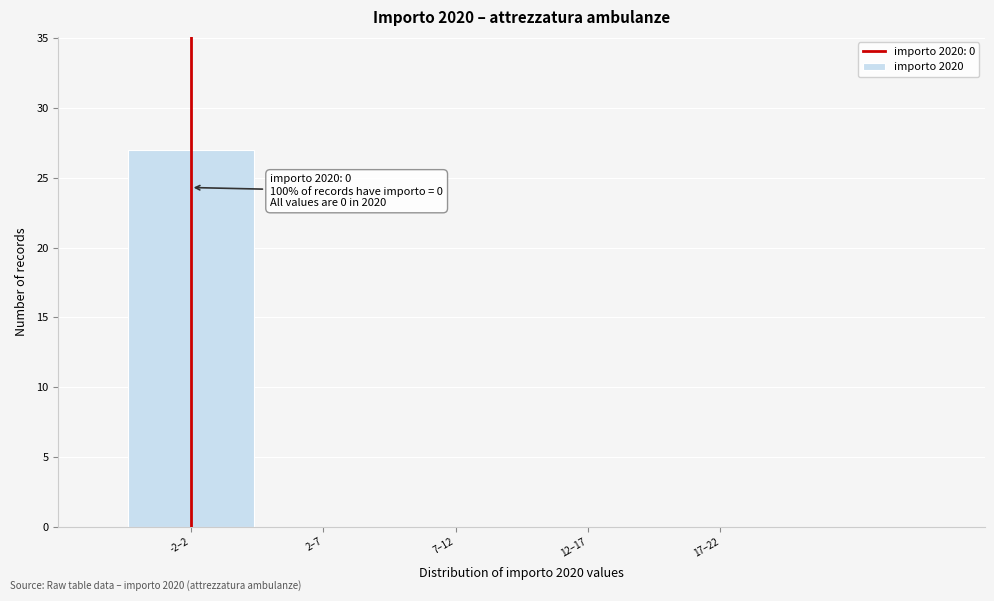

Reading right to left, transcribe all the data shown in this chart.

17–22=0	12–17=0	7–12=0	2–7=0	-2–2=27